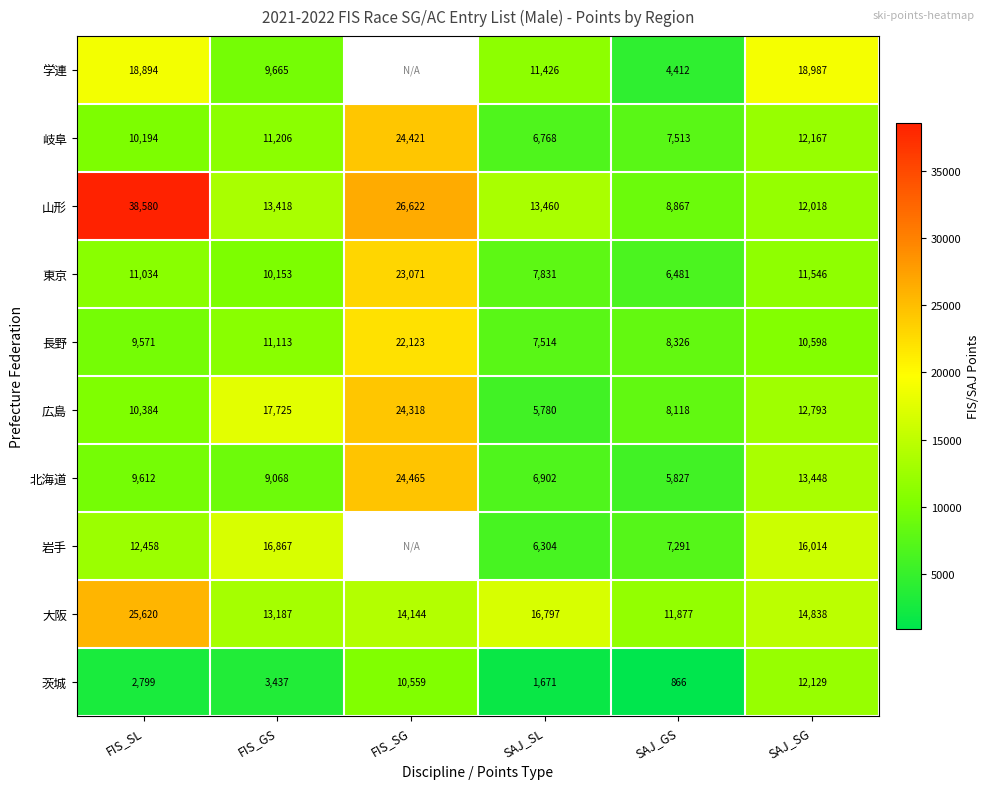

At which label is 北海道 closest to 15146?

SAJ_SG